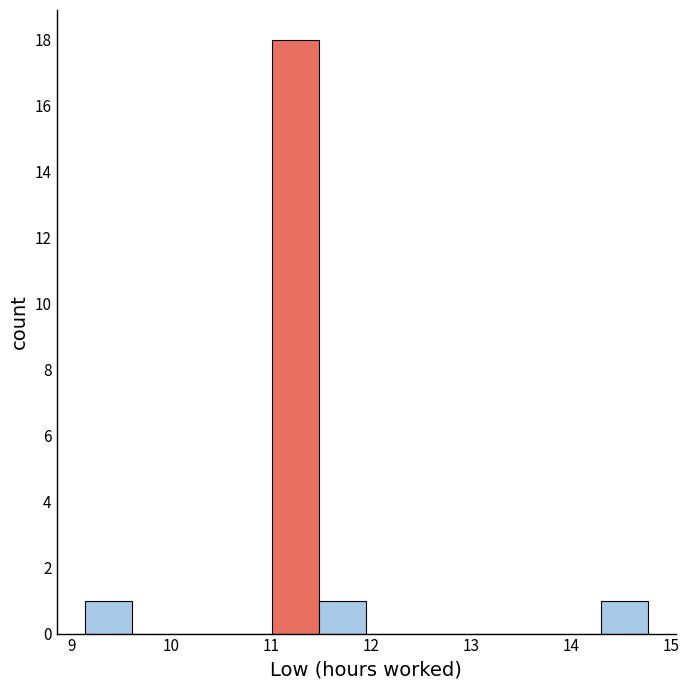

Reading left to right, transcribe this chart: for each bar, give the range it covers on the x-axis and its height. Neither the bar edges nor the heights are printed on the chart, so give them approximately, as read against the axes.

9.13 to 9.60: 1
9.60 to 10.07: 0
10.07 to 10.54: 0
10.54 to 11.01: 0
11.01 to 11.48: 18
11.48 to 11.95: 1
11.95 to 12.42: 0
12.42 to 12.89: 0
12.89 to 13.36: 0
13.36 to 13.83: 0
13.83 to 14.30: 0
14.30 to 14.77: 1